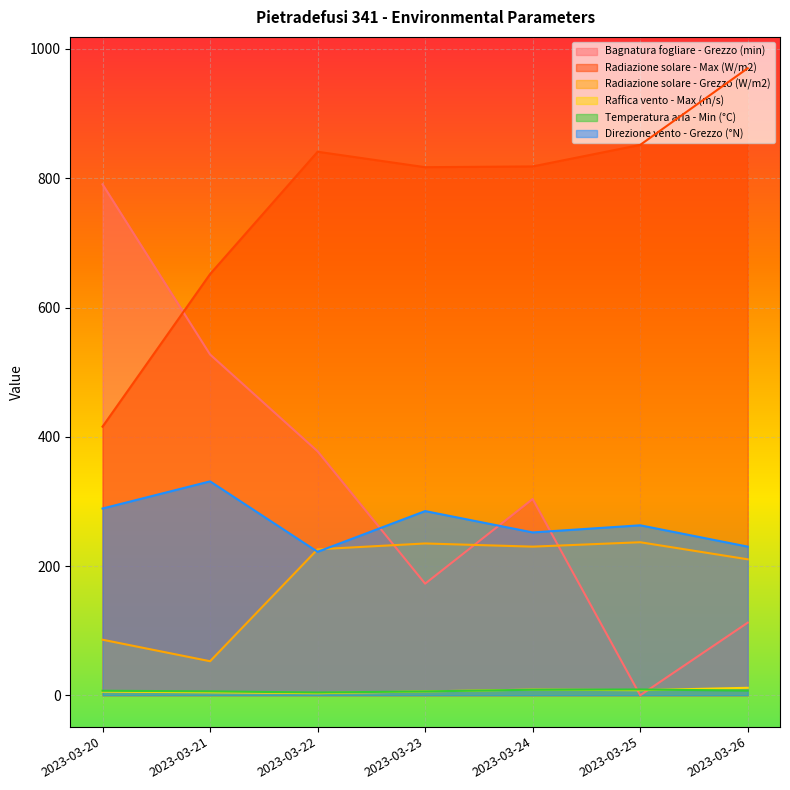

Which series has the largest total across all categories?

Radiazione solare - Max (W/m2)